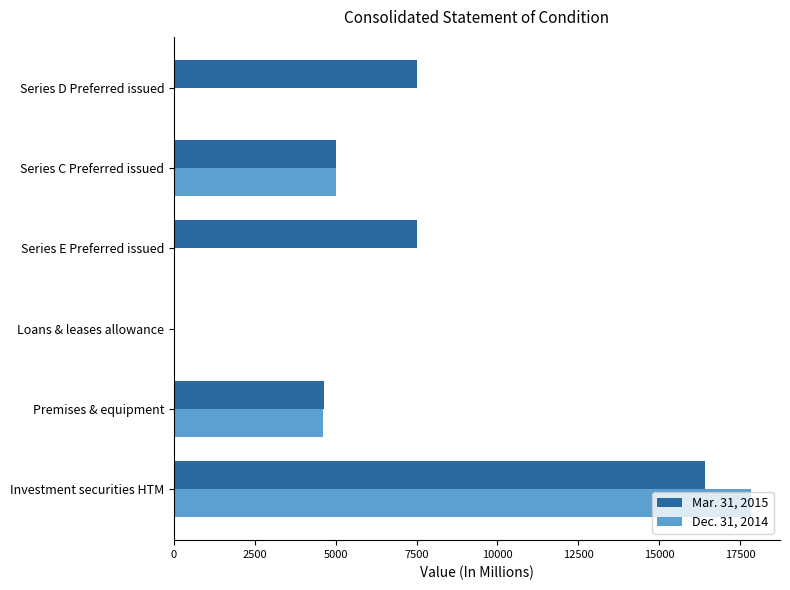

True or false: Dec. 31, 2014 has a value of 5000 at Series C Preferred issued.

True